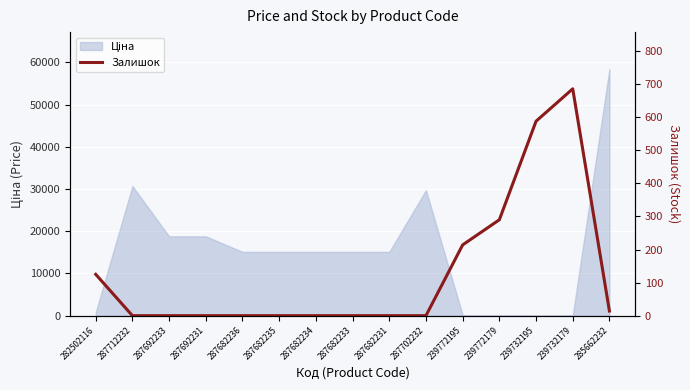

At which label is the value closest to 343?

239772179